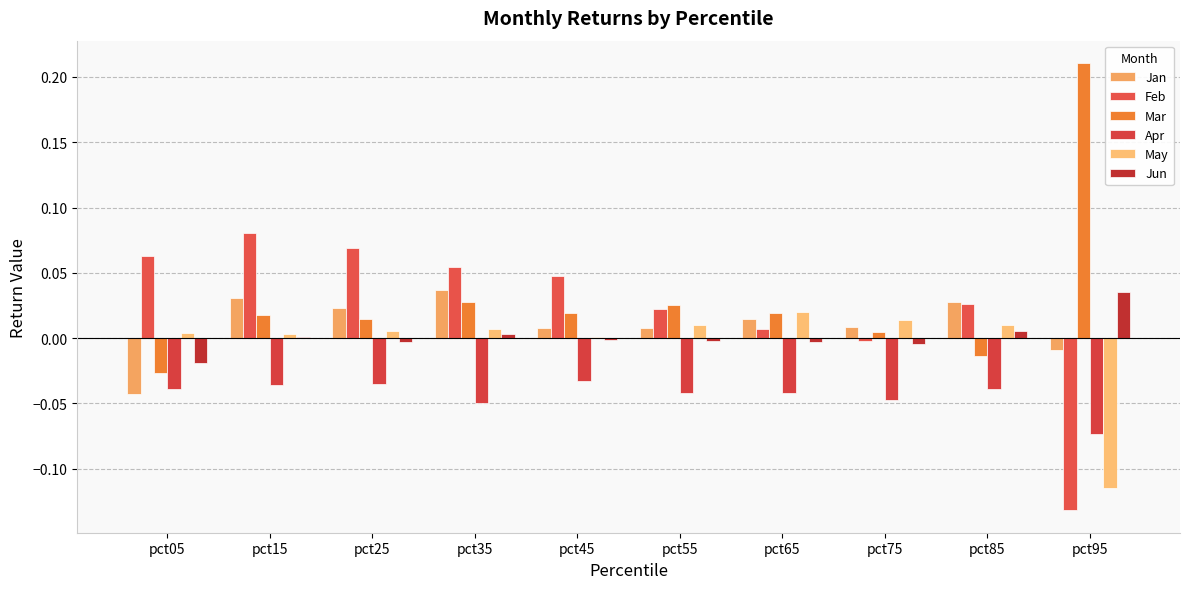

At which label is Feb closest to 0?

pct75